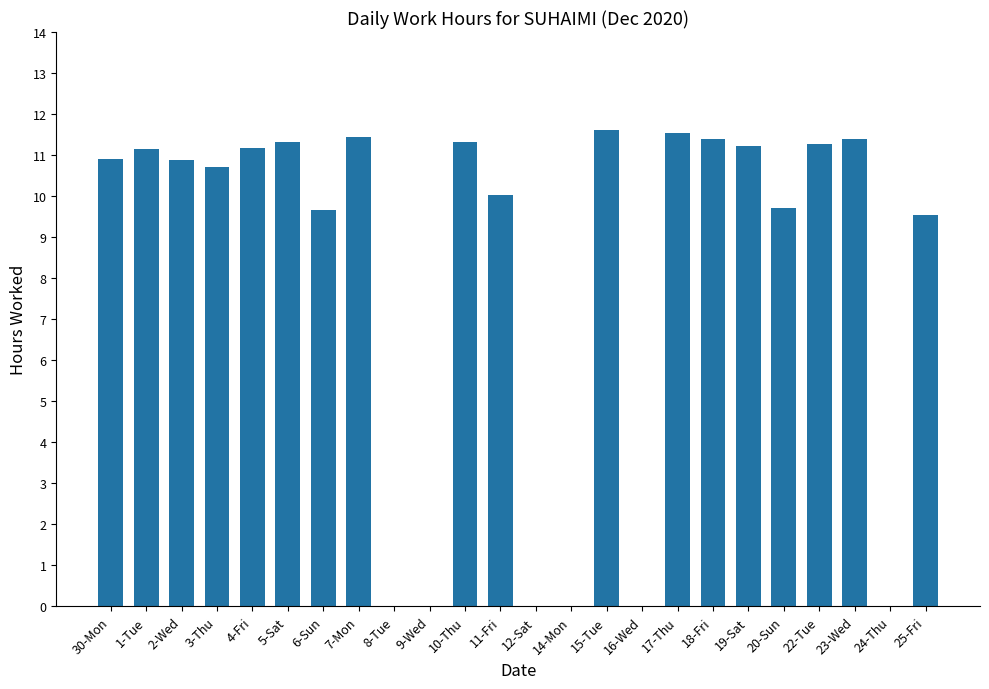

What is the sum of the values at 11-Fri and 5-Sat?

21.3